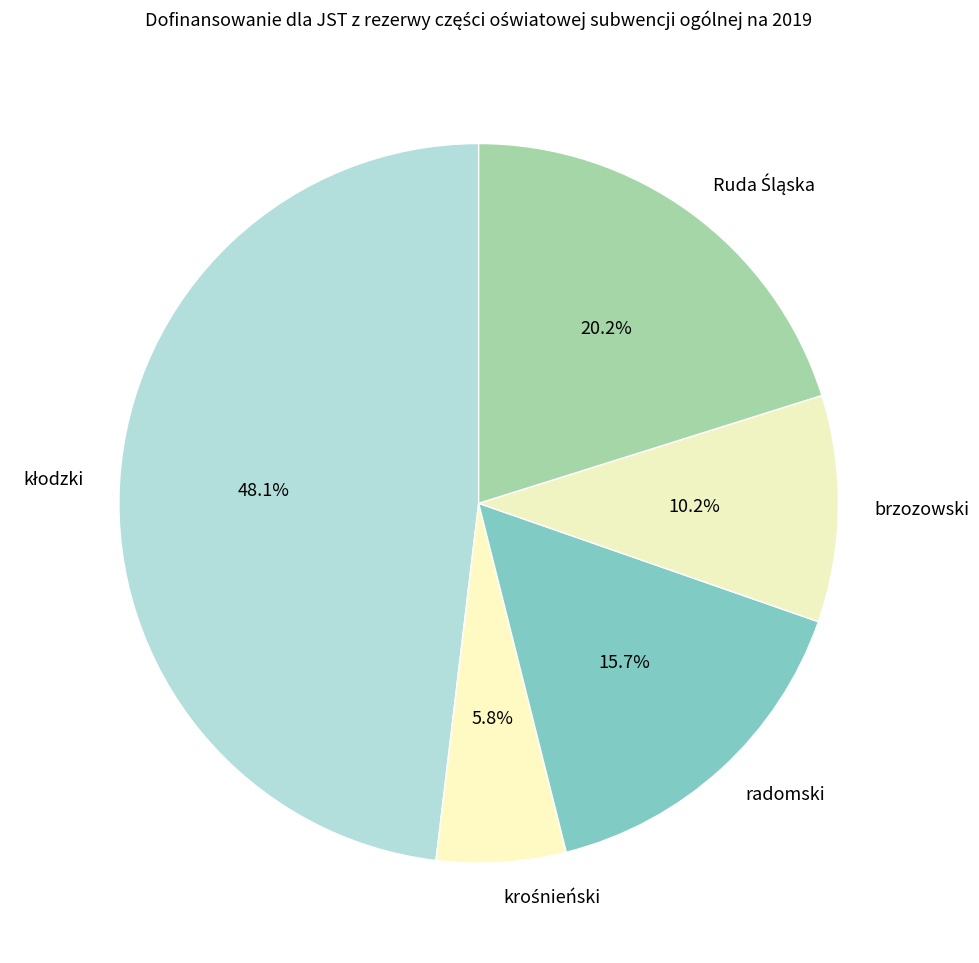

Is there any slice that represents more than half of the pie?

No